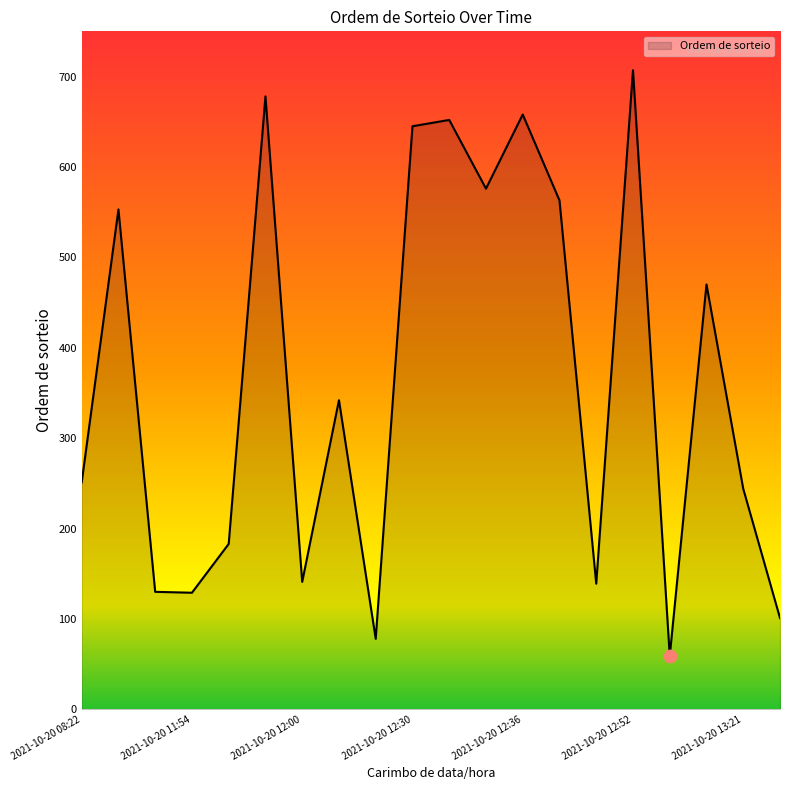

What is the greatest value displayed?

707